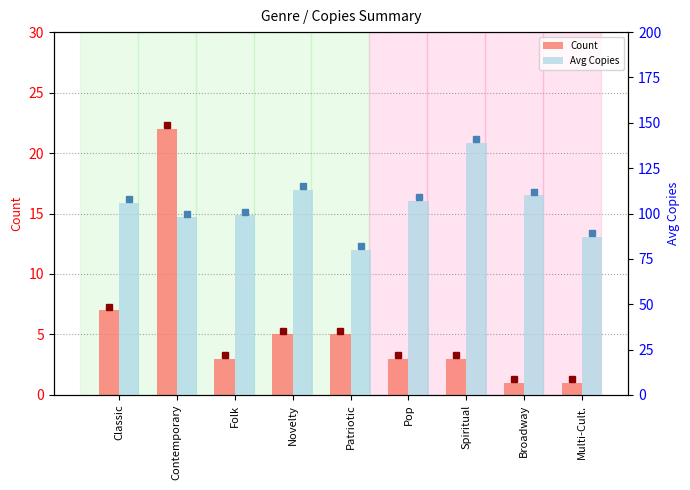

Reading left to right, what are all the values shown in this chart?

Count: Classic=7	Contemporary=22	Folk=3	Novelty=5	Patriotic=5	Pop=3	Spiritual=3	Broadway=1	Multi-Cult.=1
Avg Copies: Classic=106	Contemporary=98	Folk=99	Novelty=113	Patriotic=80	Pop=107	Spiritual=139	Broadway=110	Multi-Cult.=87